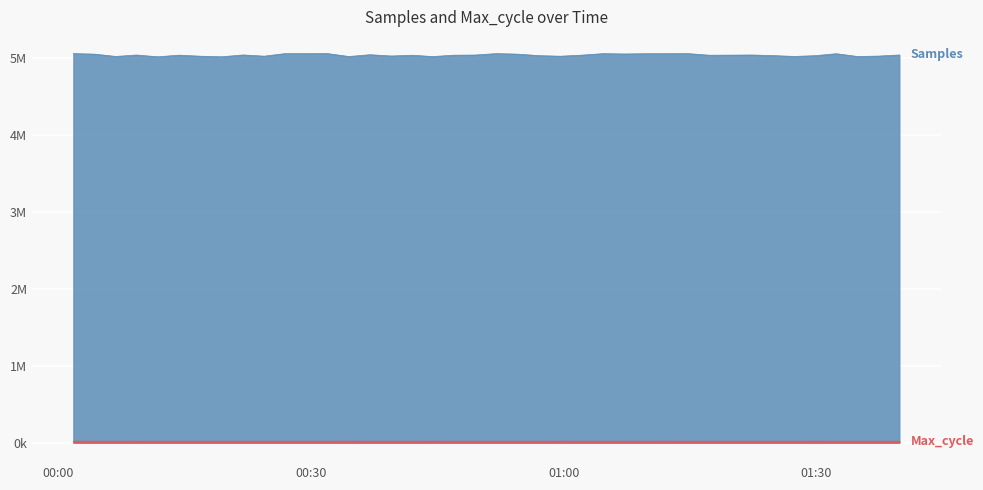

Which category has the highest value in the Max_cycle series?

2022/11/20 00:34:31